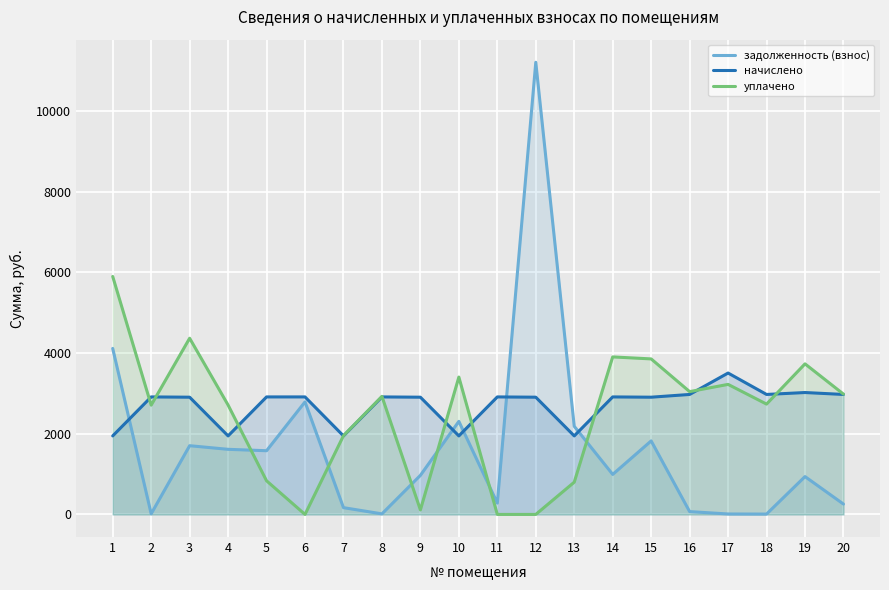

How many times do задолженность (взнос) and начислено cross each other?

5